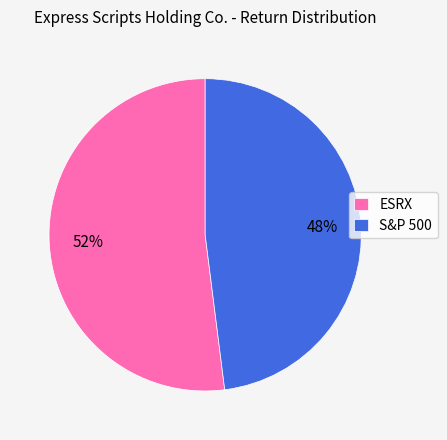

Count the number of slices in the pie.

2